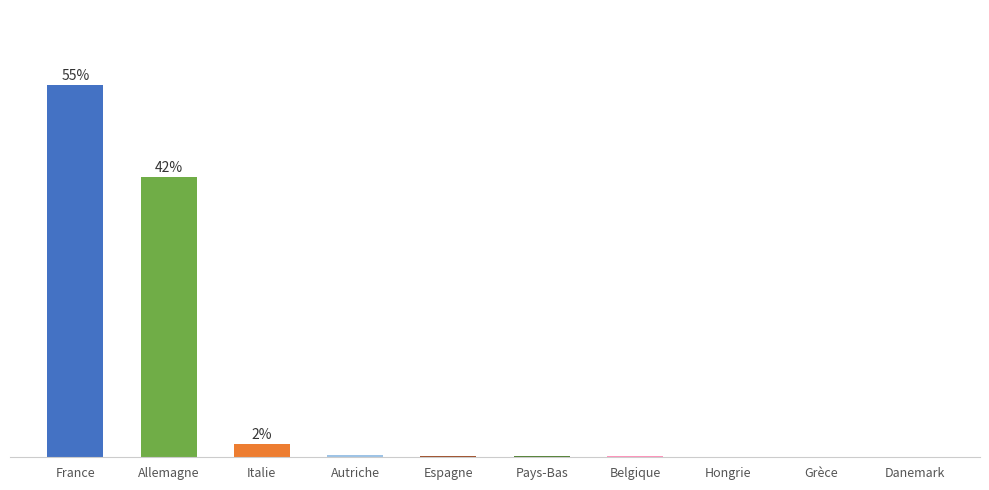

Is it true that the value at Italie is 2.0?

True